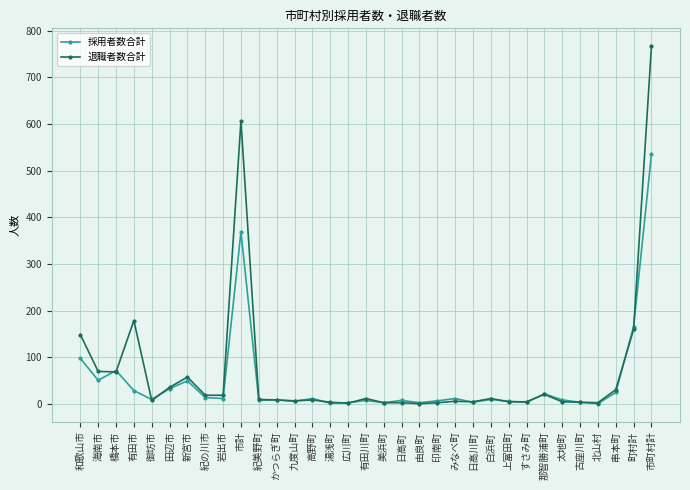

Count the number of categories in the chart.

33